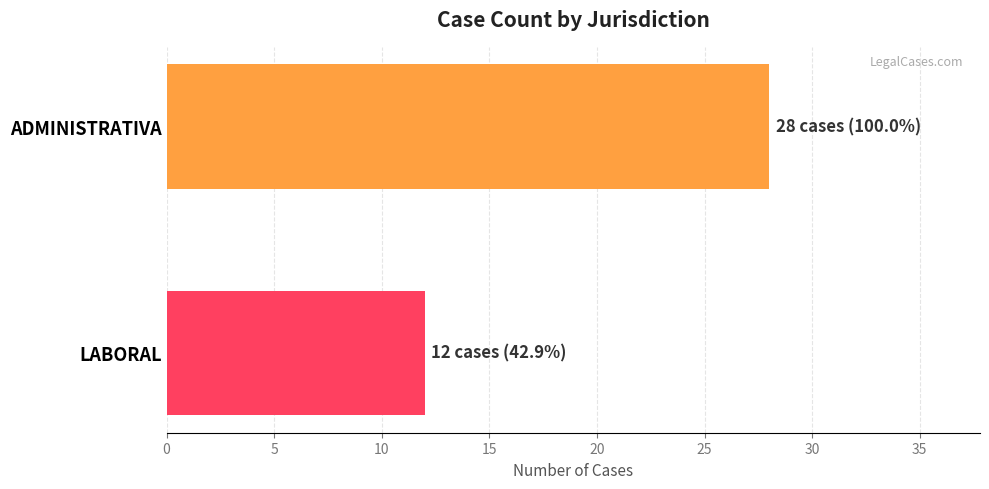

What is the minimum value shown in the chart?

12